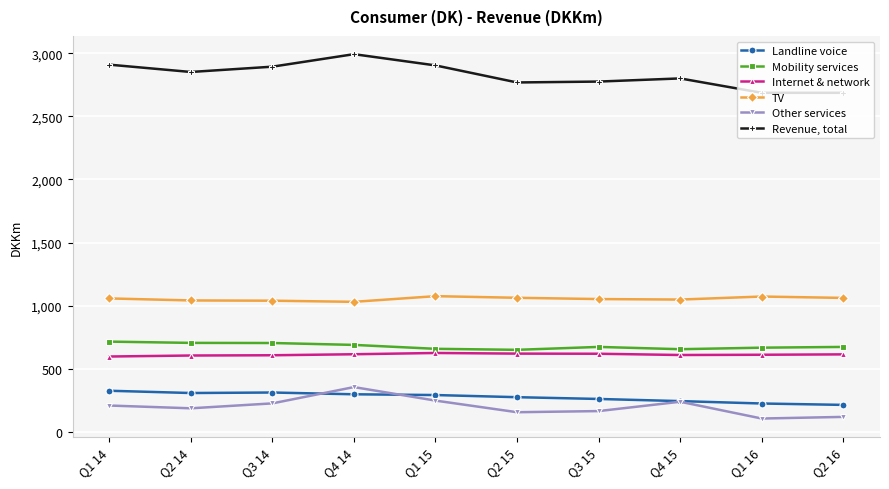

What is the approximate value of Landline voice at Q3 14?

313